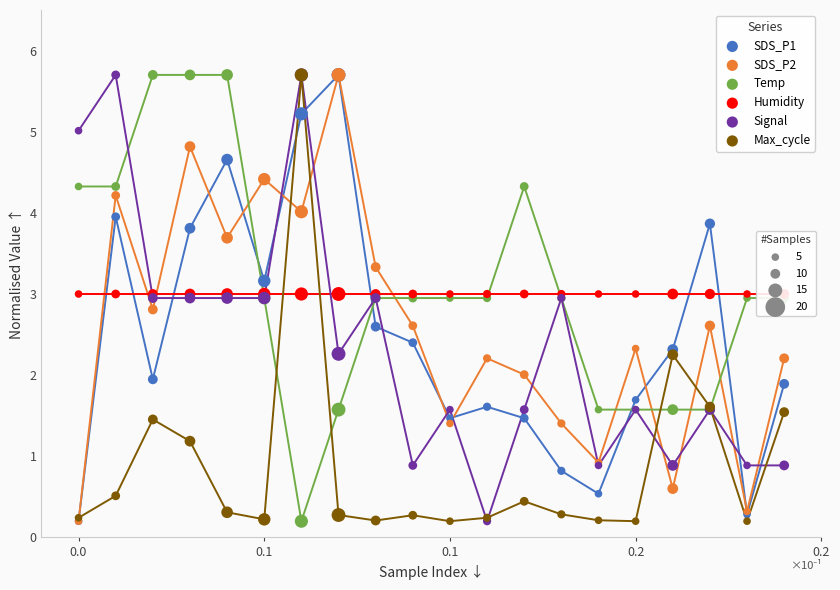

Which series contains the highest Y value?

SDS_P1